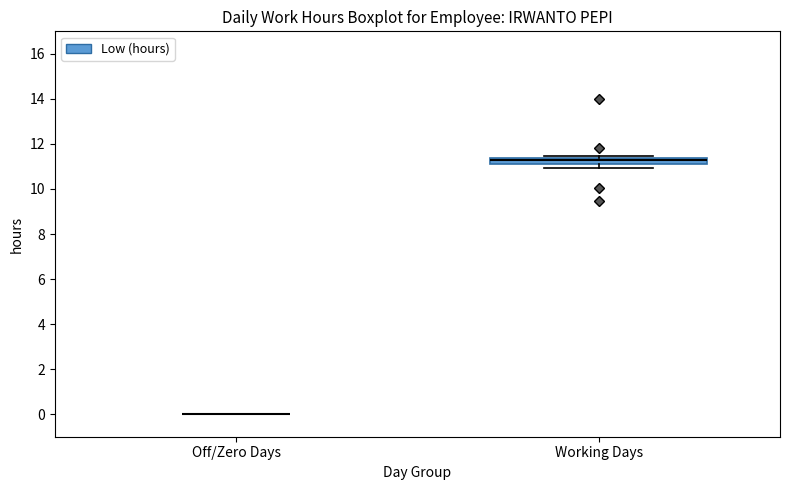

Which box is the tallest, from its lower edge to its upper edge?

Working Days